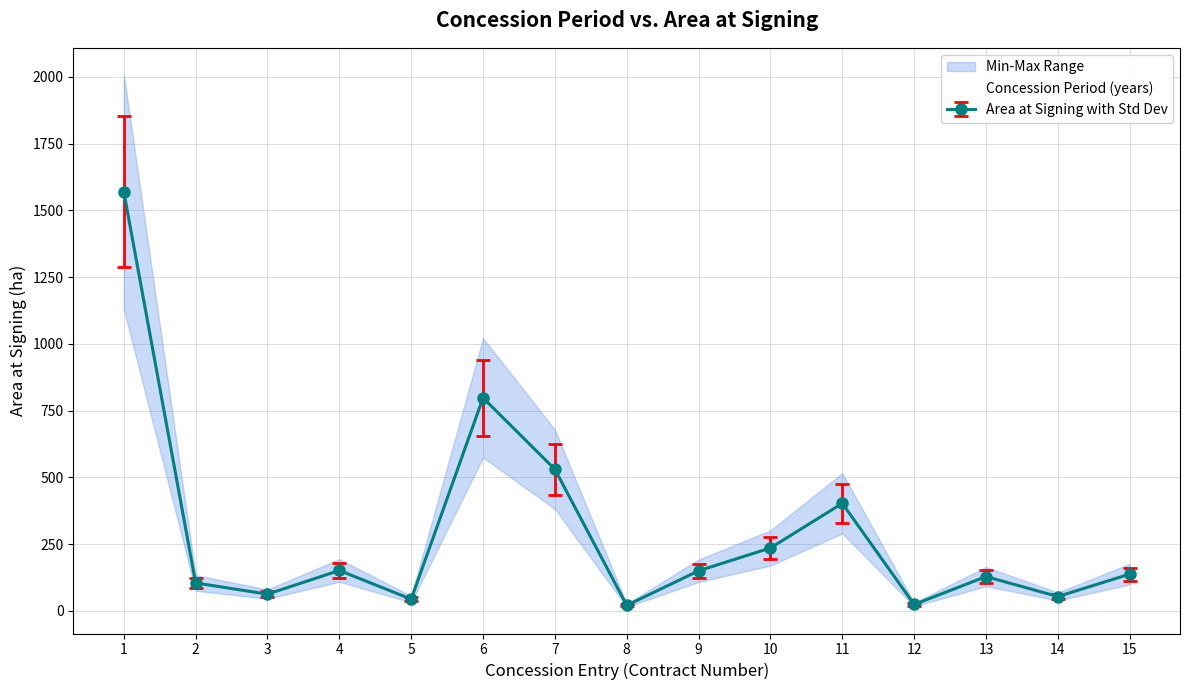

What is the greatest value displayed?

235.4